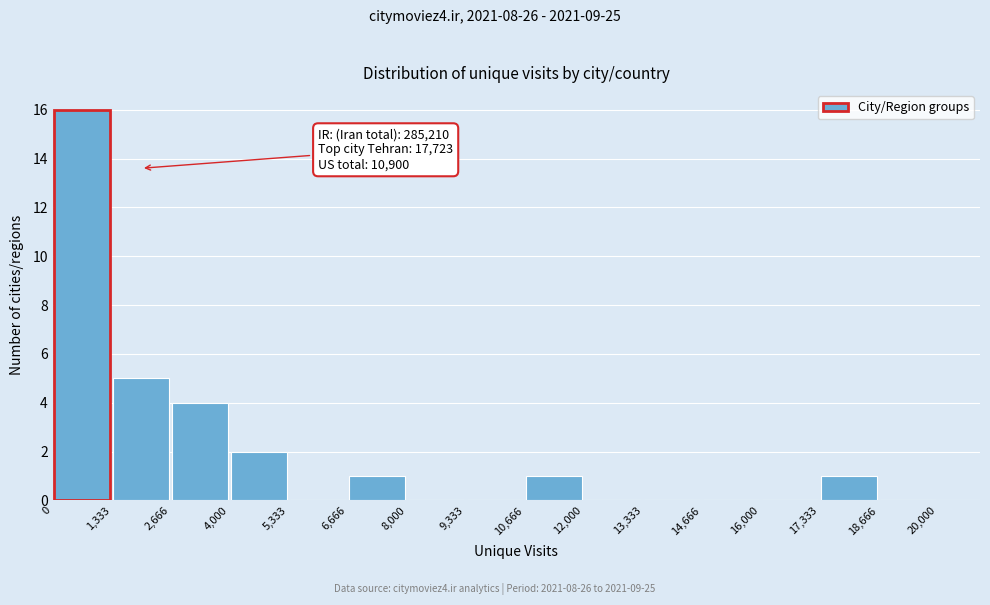

Over which range of the x-axis is the bar tallest?

0 to 1,333